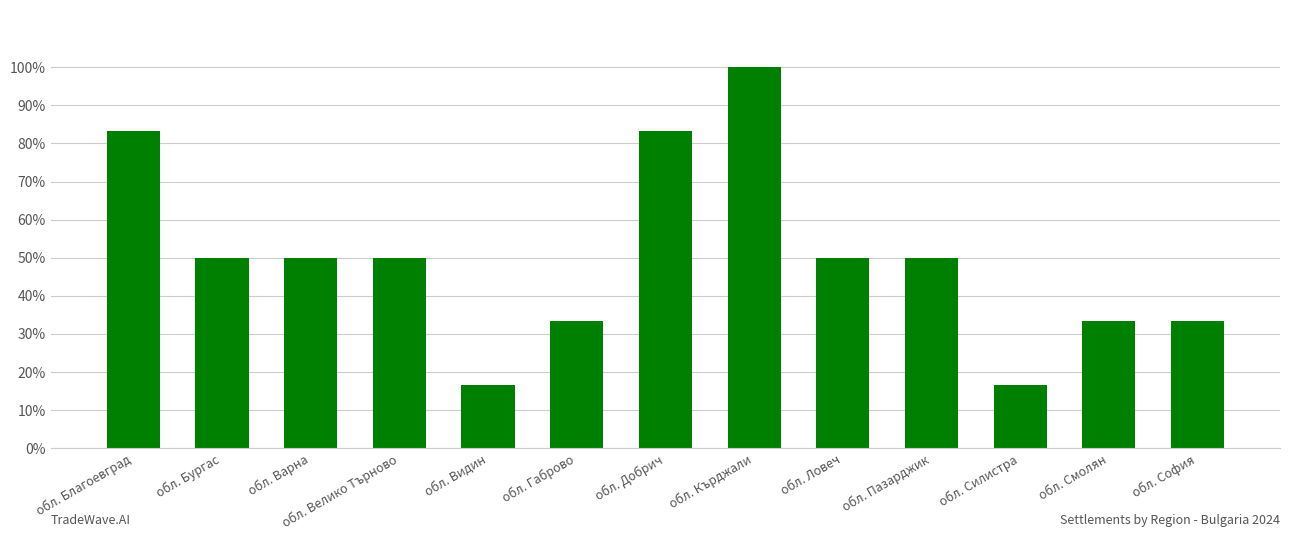

The value at обл. Бургас is 0.5. True or false?

True